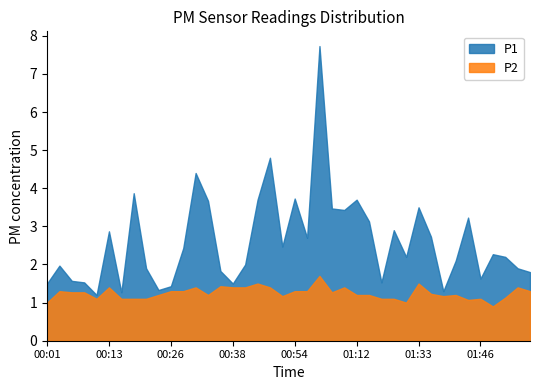

What are all the series names shown in the legend?

P1, P2